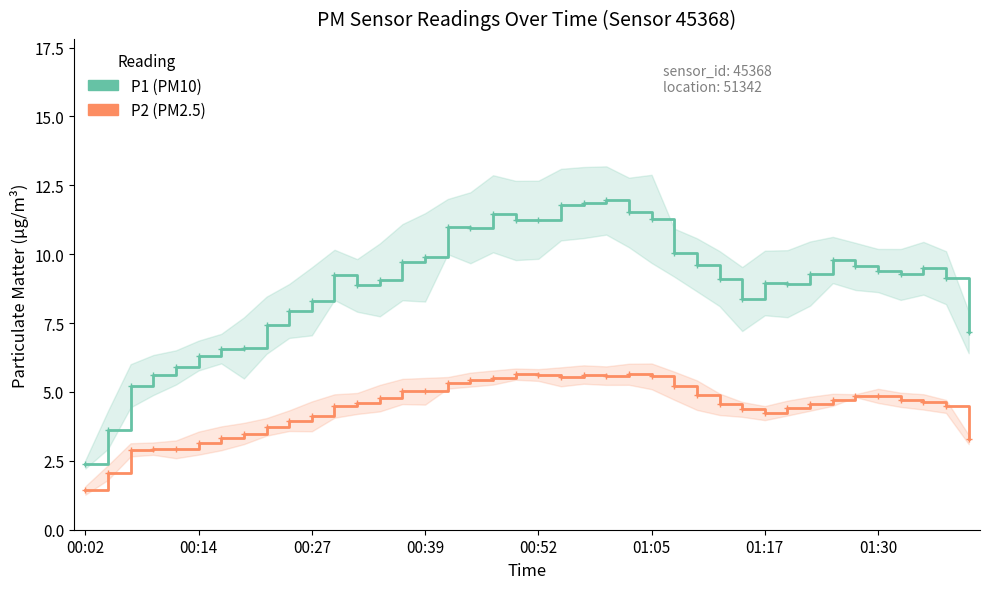

Rank the series at 00:14 from lowest to highest value.

P2 (PM2.5), P1 (PM10)